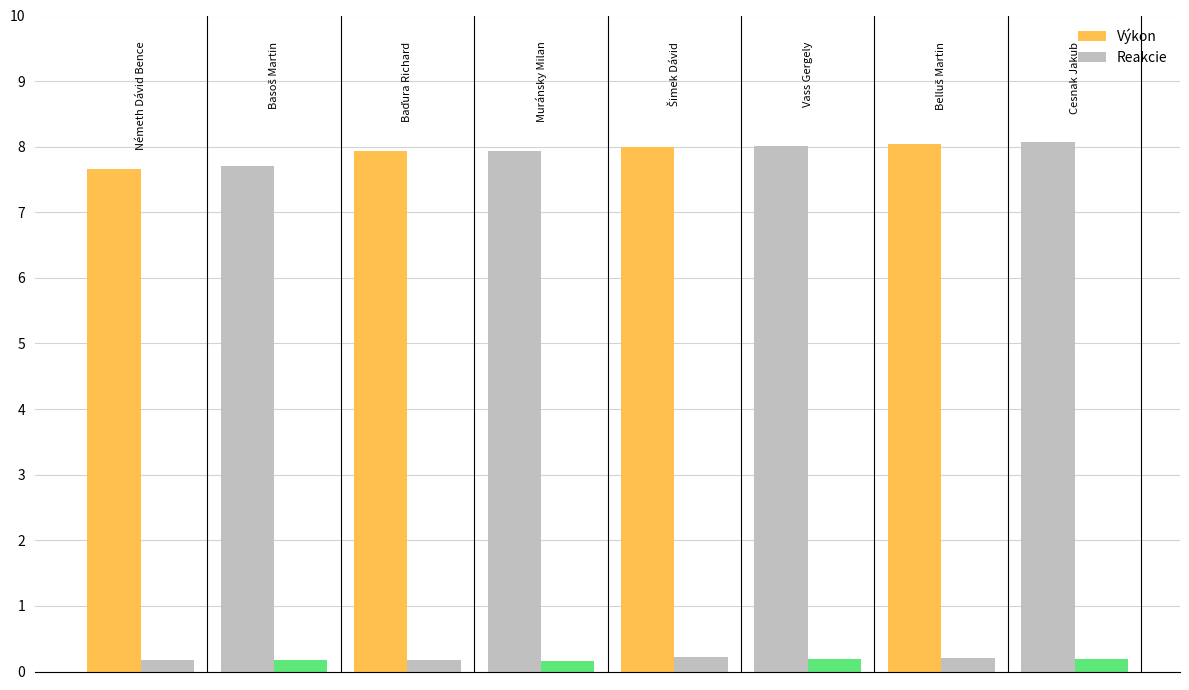

Reading left to right, list all the values displayed in this chart.

Výkon: 7.7	7.7	7.9	7.9	8.0	8.0	8.0	8.1
Reakcie: 0.2	0.2	0.2	0.2	0.2	0.2	0.2	0.2